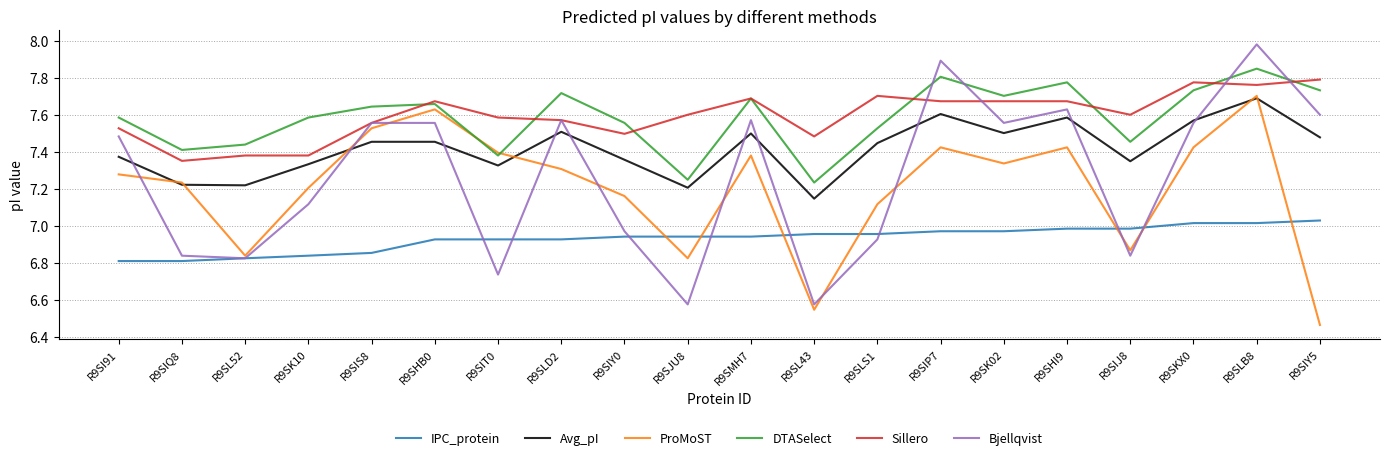

True or false: Avg_pI and Sillero intersect in this chart.

False